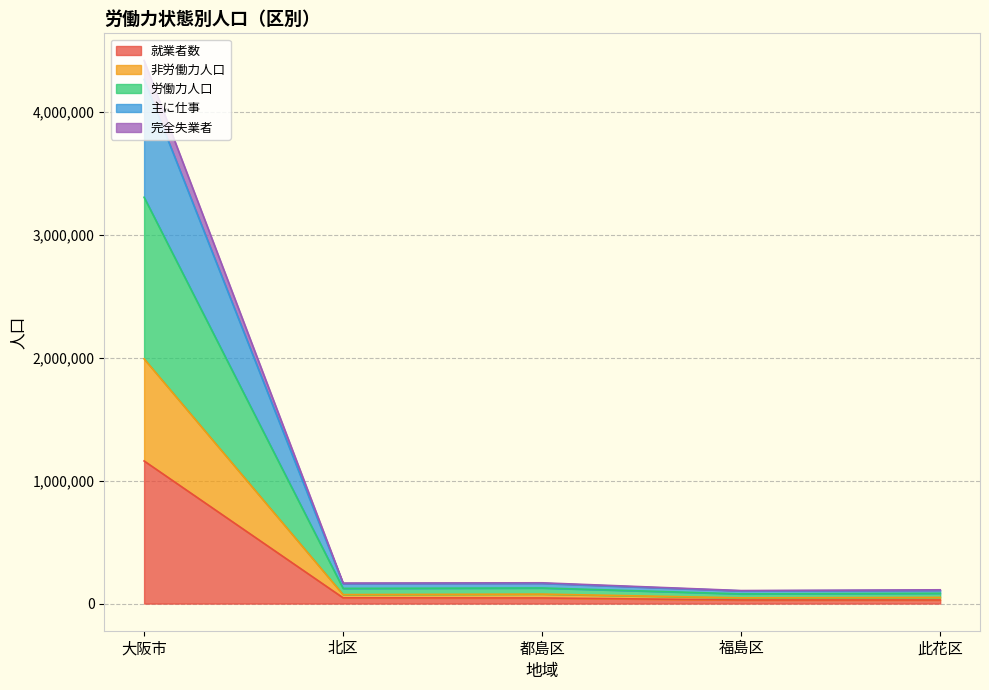

Where does the 労働力人口 series first go above 162548?

大阪市